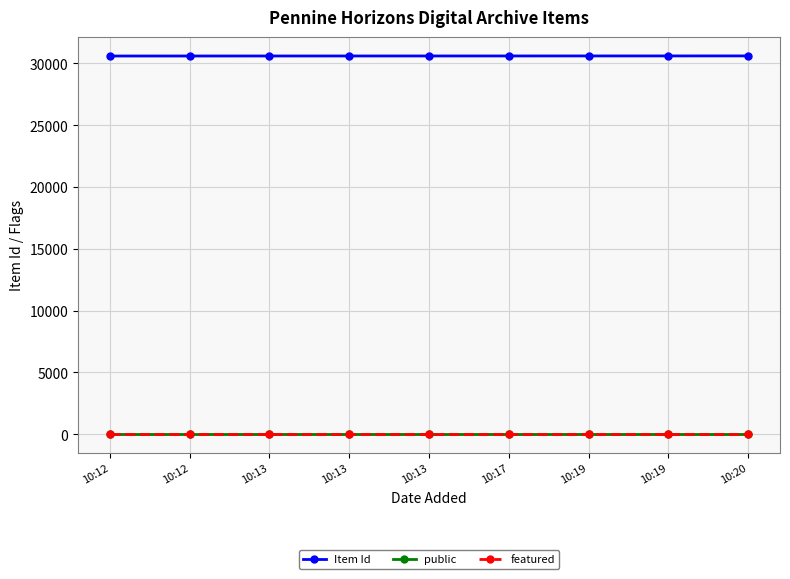

What are all the series names shown in the legend?

Item Id, public, featured